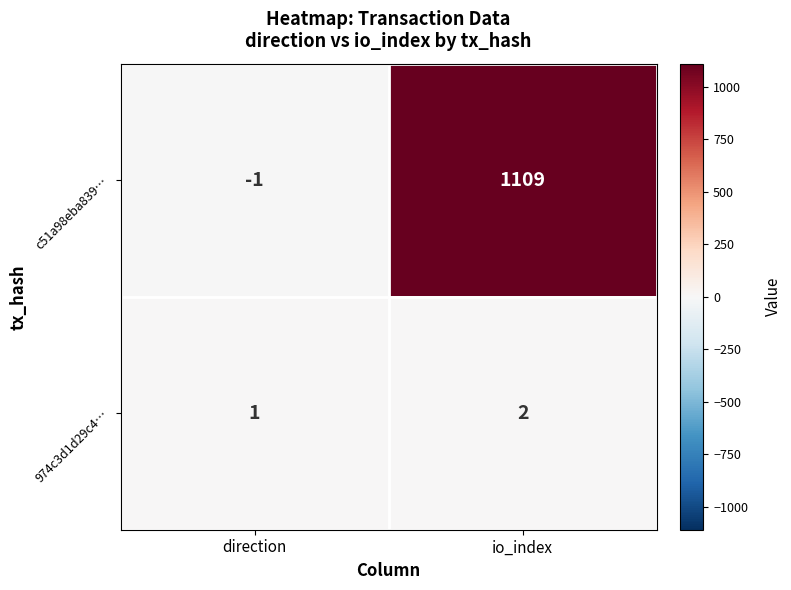

What value does the c51a98eba839… series have at io_index, to the nearest 50?

1100